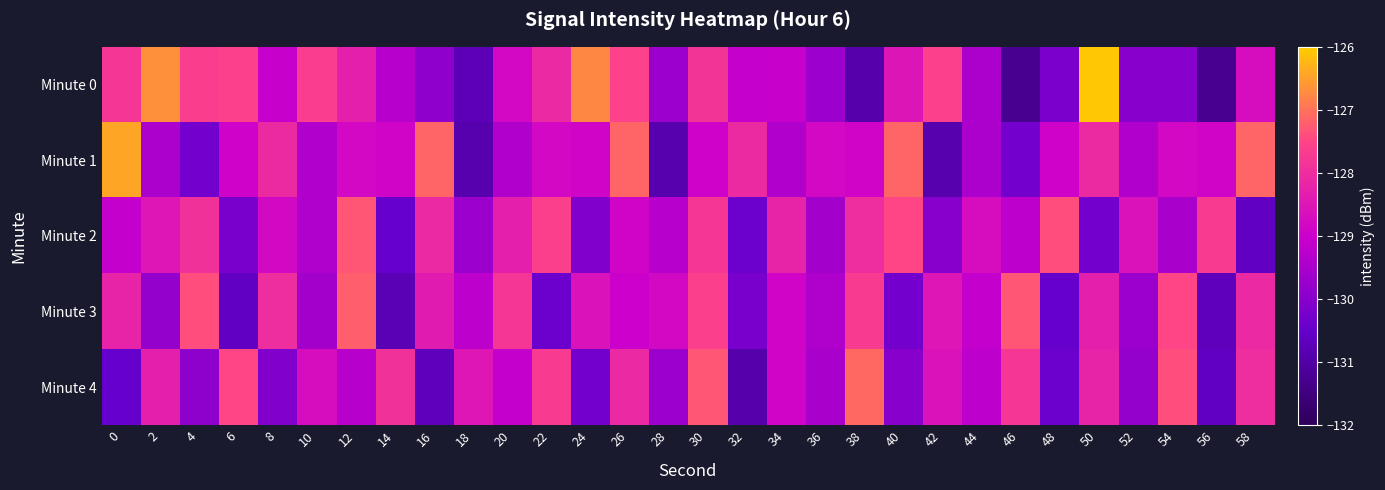

Reading left to right, extract all data points from this chart.

Minute 0: 0=-127.8	2=-126.7	4=-127.6	6=-127.6	8=-129.1	10=-127.6	12=-128.3	14=-129.3	16=-129.9	18=-130.7	20=-128.8	22=-128.1	24=-126.8	26=-127.6	28=-129.7	30=-127.8	32=-129.1	34=-129.0	36=-129.7	38=-130.9	40=-128.5	42=-127.6	44=-129.5	46=-131.3	48=-130.2	50=-126.1	52=-130.0	54=-130.0	56=-131.3	58=-128.7
Minute 1: 0=-126.4	2=-129.5	4=-130.3	6=-128.9	8=-128.1	10=-129.4	12=-128.8	14=-128.9	16=-127.1	18=-130.9	20=-129.4	22=-128.8	24=-128.9	26=-127.1	28=-130.9	30=-128.9	32=-128.1	34=-129.4	36=-128.8	38=-128.9	40=-127.1	42=-130.9	44=-129.5	46=-130.3	48=-128.9	50=-128.1	52=-129.4	54=-128.8	56=-128.9	58=-127.1
Minute 2: 0=-129.1	2=-128.5	4=-127.9	6=-130.2	8=-128.8	10=-129.4	12=-127.3	14=-130.5	16=-128.1	18=-129.7	20=-128.3	22=-127.6	24=-130.1	26=-128.9	28=-129.3	30=-127.8	32=-130.4	34=-128.2	36=-129.6	38=-128.0	40=-127.5	42=-130.0	44=-128.7	46=-129.2	48=-127.4	50=-130.3	52=-128.6	54=-129.5	56=-127.7	58=-130.6
Minute 3: 0=-128.2	2=-129.8	4=-127.4	6=-130.6	8=-128.0	10=-129.6	12=-127.2	14=-130.8	16=-128.4	18=-129.2	20=-127.8	22=-130.4	24=-128.6	26=-129.0	28=-128.8	30=-127.6	32=-130.2	34=-128.9	36=-129.4	38=-127.7	40=-130.3	42=-128.5	44=-129.1	46=-127.3	48=-130.5	50=-128.3	52=-129.7	54=-127.5	56=-130.7	58=-128.1
Minute 4: 0=-130.5	2=-128.3	4=-129.9	6=-127.5	8=-130.1	10=-128.7	12=-129.3	14=-127.9	16=-130.7	18=-128.5	20=-129.1	22=-127.7	24=-130.3	26=-128.1	28=-129.7	30=-127.3	32=-130.9	34=-128.9	36=-129.5	38=-127.1	40=-130.0	42=-128.6	44=-129.2	46=-127.8	48=-130.4	50=-128.2	52=-129.8	54=-127.4	56=-130.6	58=-128.0